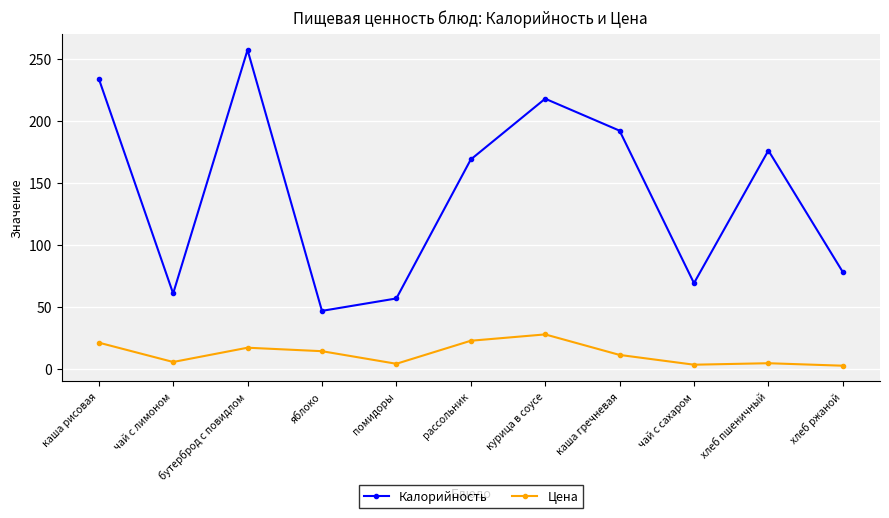

Which series has the widest spread of values?

Калорийность